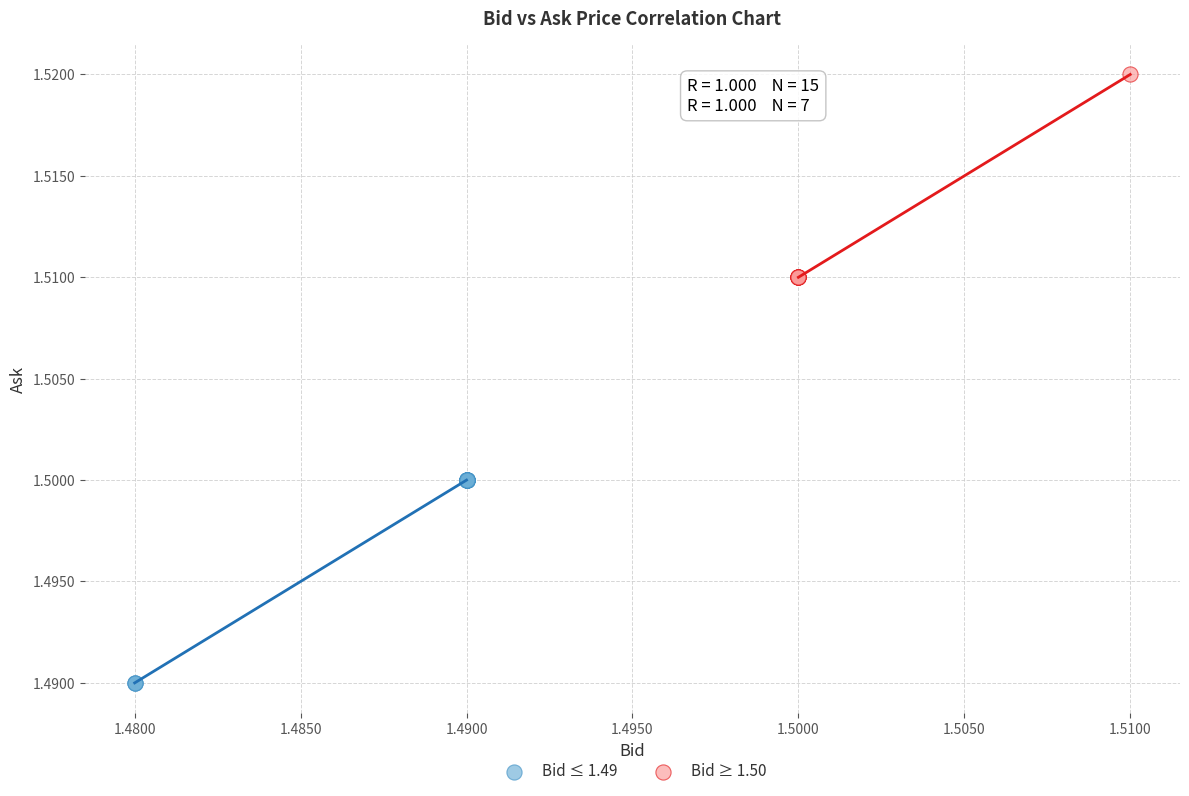

Which series contains the lowest Y value?

Bid ≤ 1.49